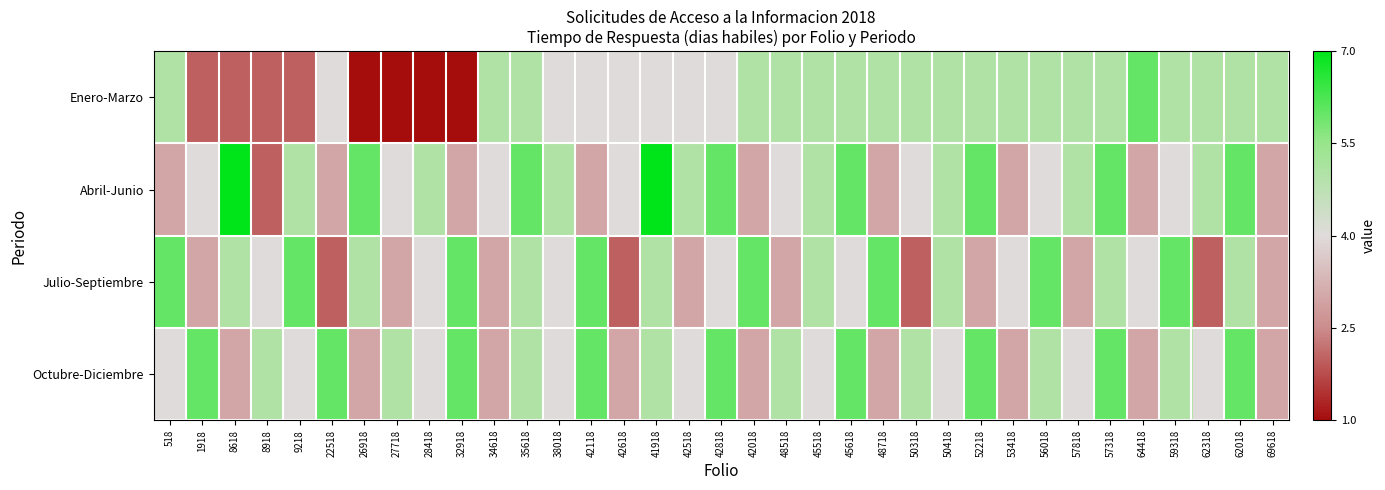

What is the maximum value shown in the chart?

1.0